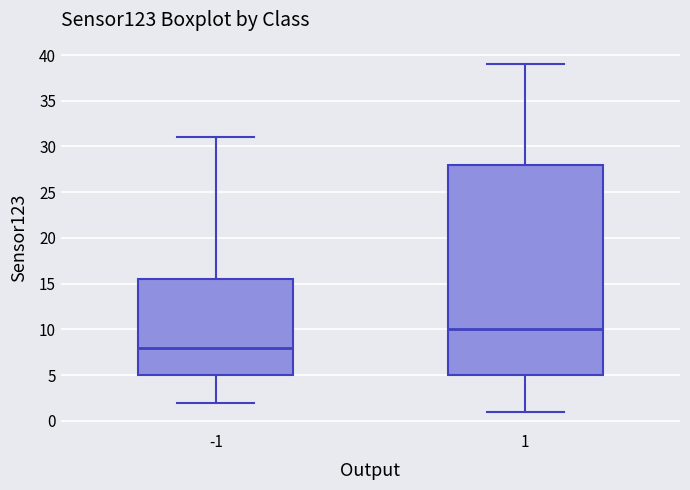

Where does the upper whisker of the box at x = 1 end on the y-axis? The values are not printed on the chart, so give them approximately, as read against the axis.

39.0